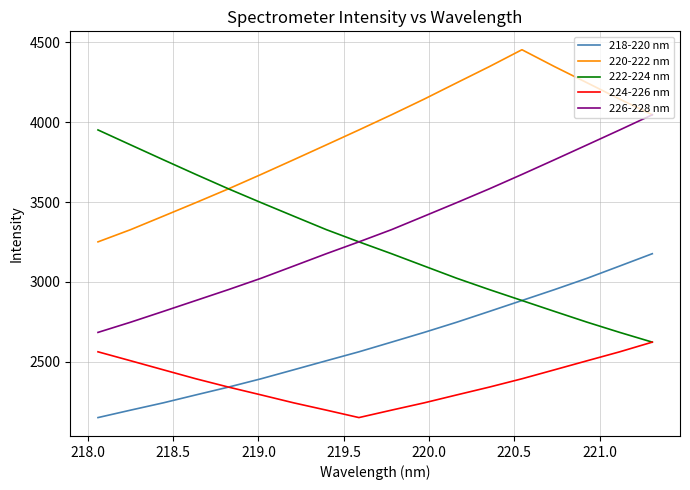

What is the sum of all 220-222 nm values?

70331.3